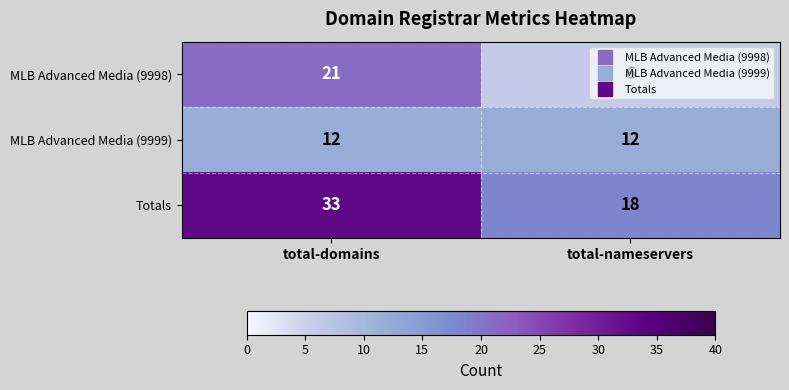

Which category has the highest value across all series?

total-domains